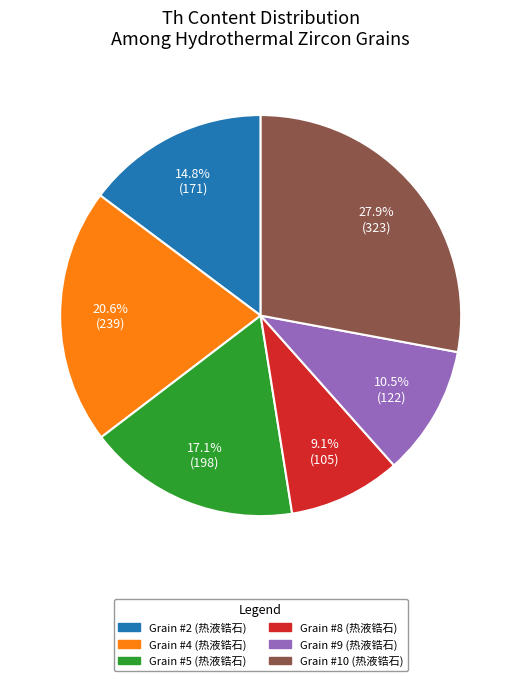

Do Grain #10 (热液锆石) and Grain #2 (热液锆石) together represent more than half of the pie?

No